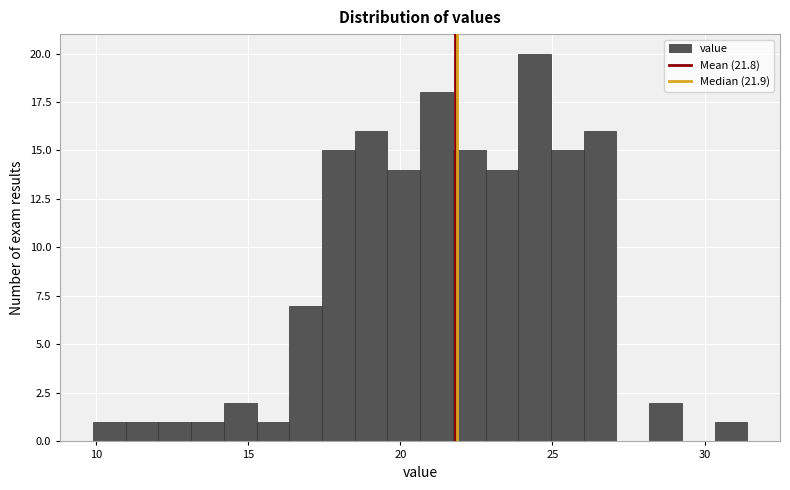

Around what value on the x-axis is the tallest bar? Give the approximate position of its centre, as read against the axis.

24.5